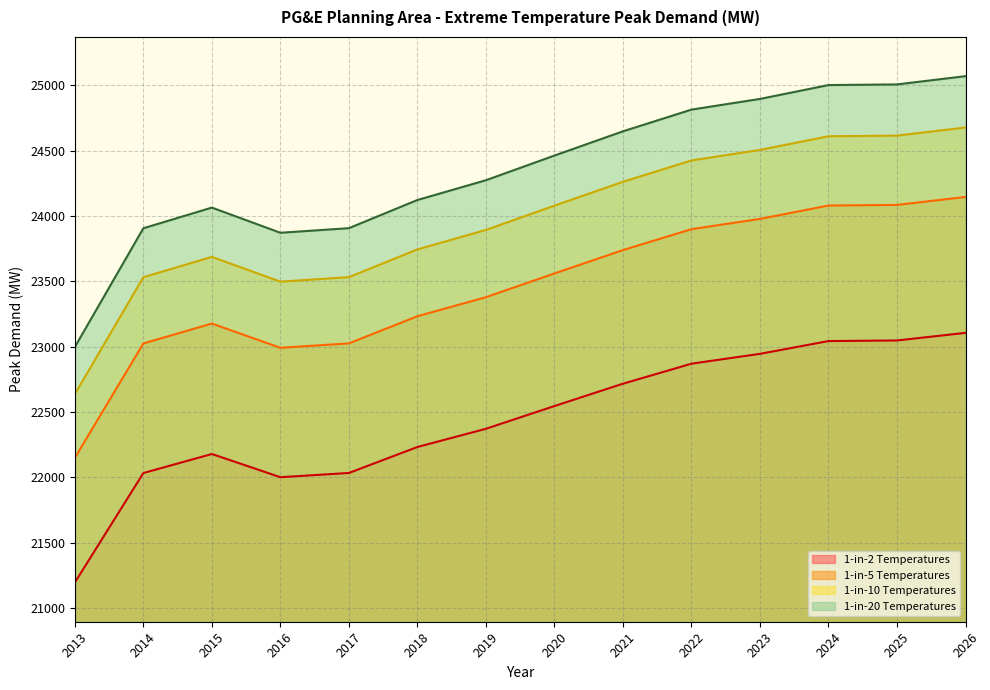

Count the number of data series in this chart.

4